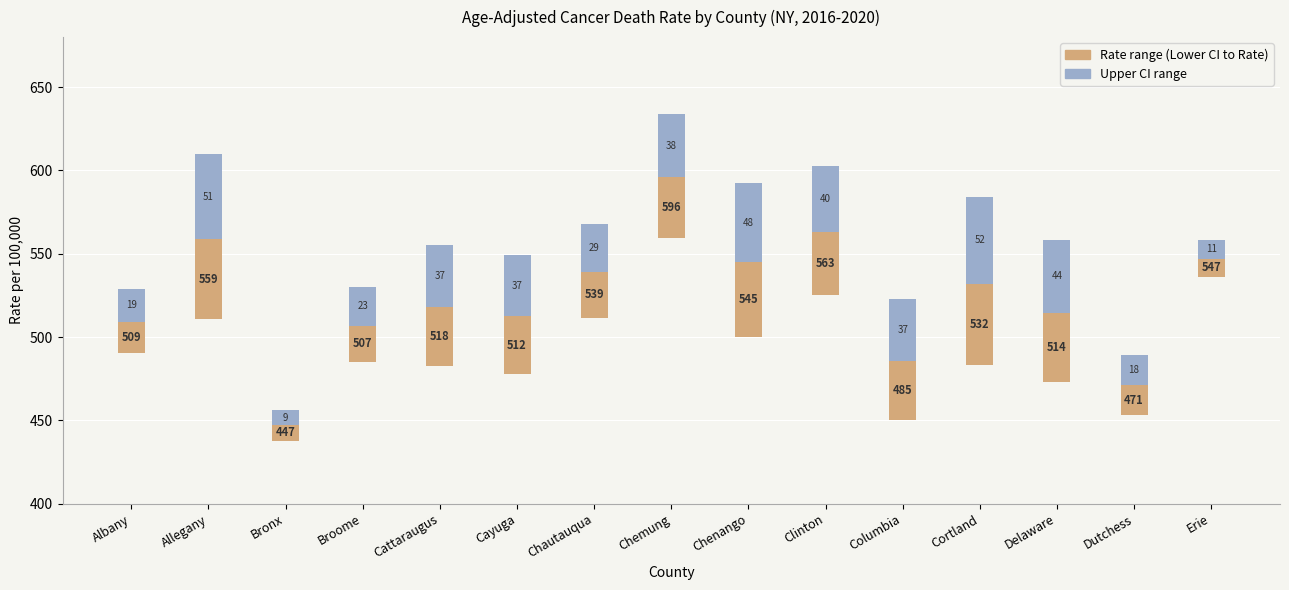

What is the label of the 5th bar from the left?

Cattaraugus